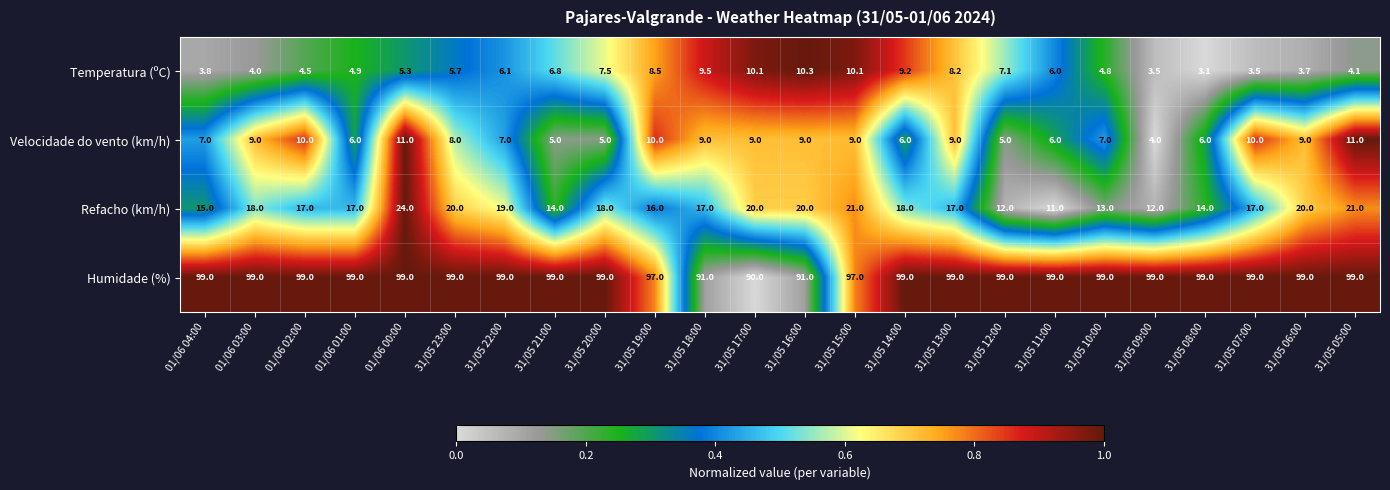

How many distinct data groups are displayed?

4